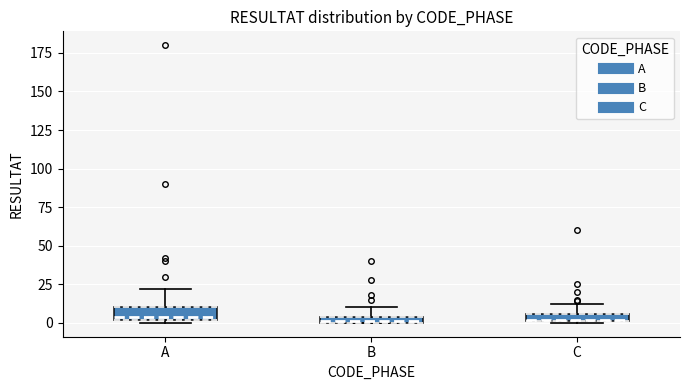

Where is the lower edge of the box for C on the y-axis? The values are not printed on the chart, so give them approximately, as read against the axis.

0